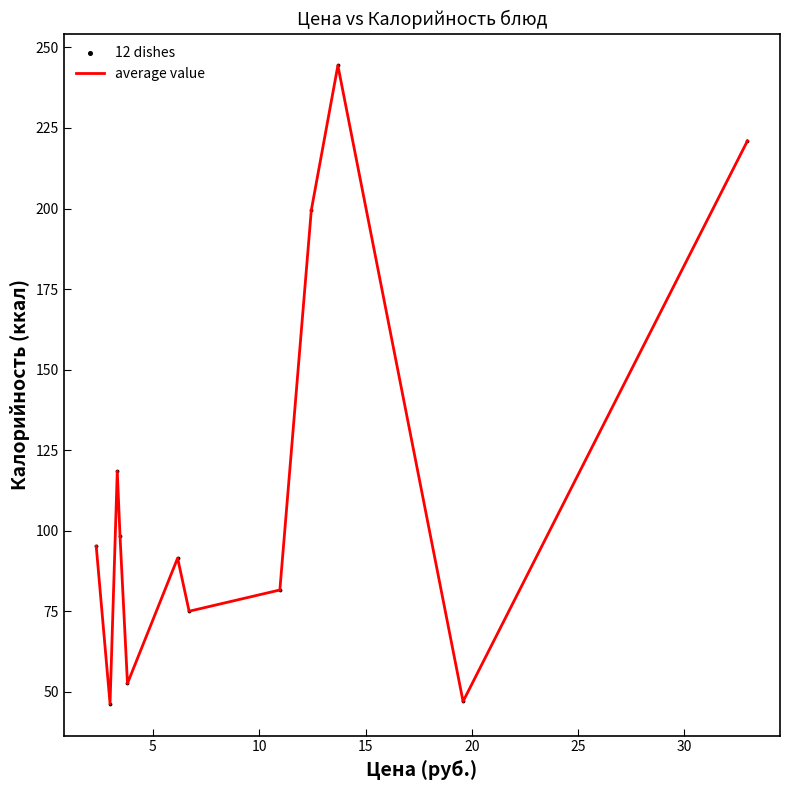

What is the minimum value shown in the chart?

46.3